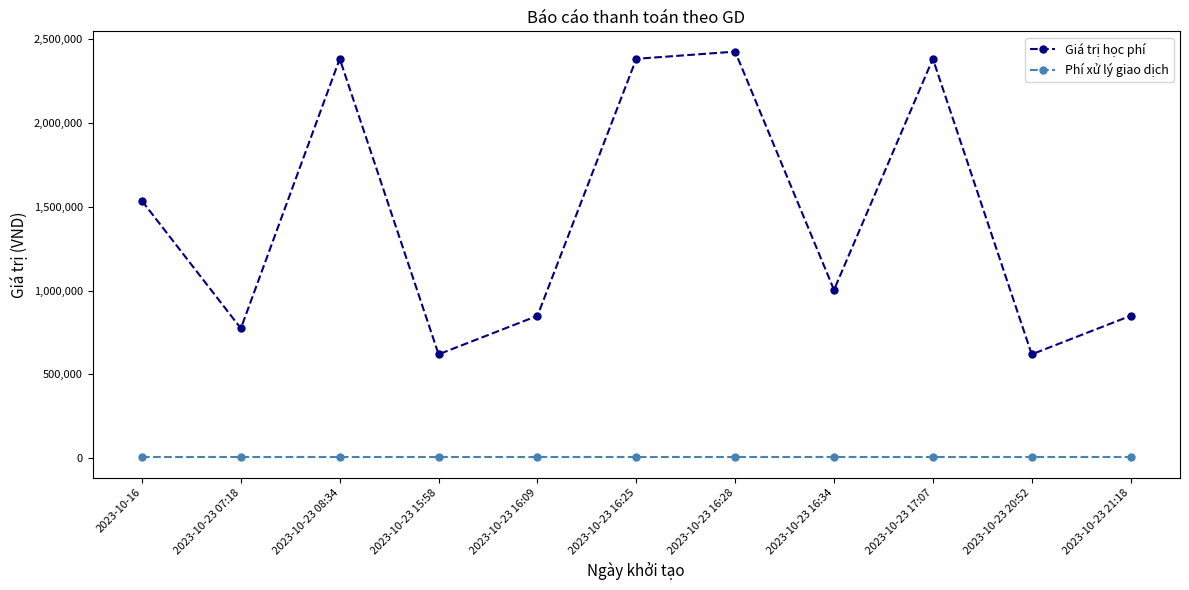

What is the lowest value of the Giá trị học phí series?

619000